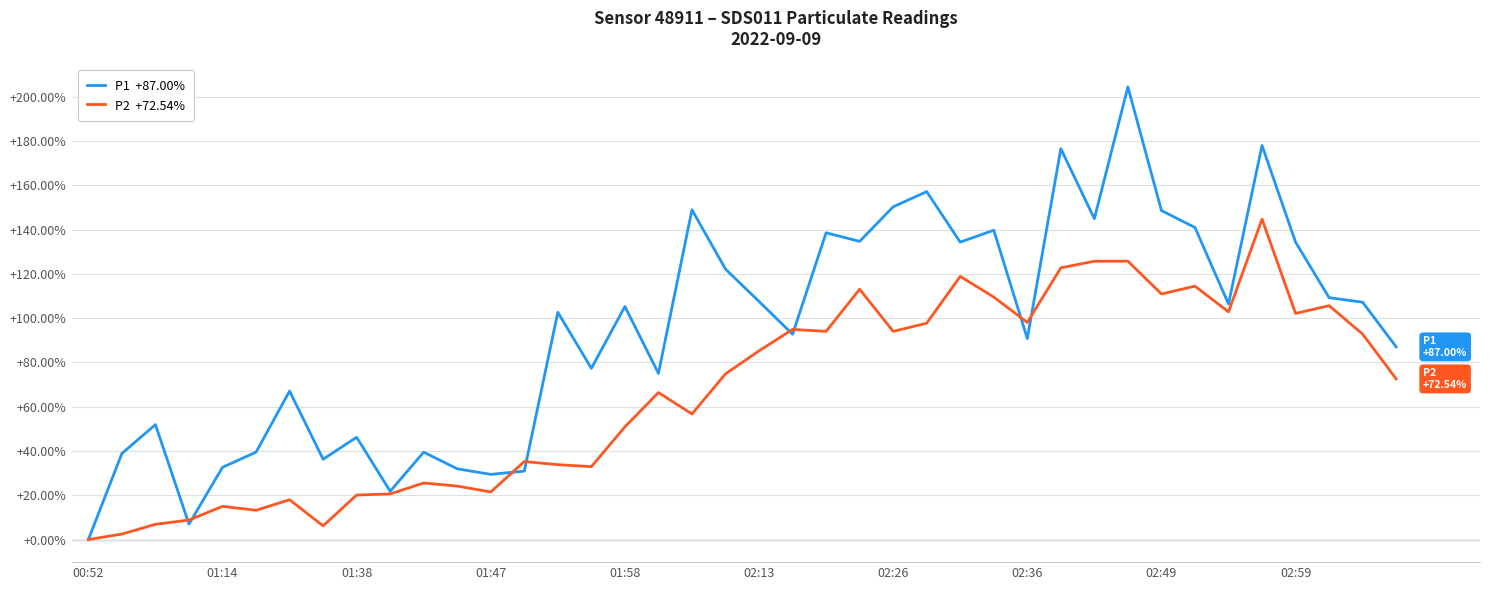

What is the greatest value displayed?

204.4